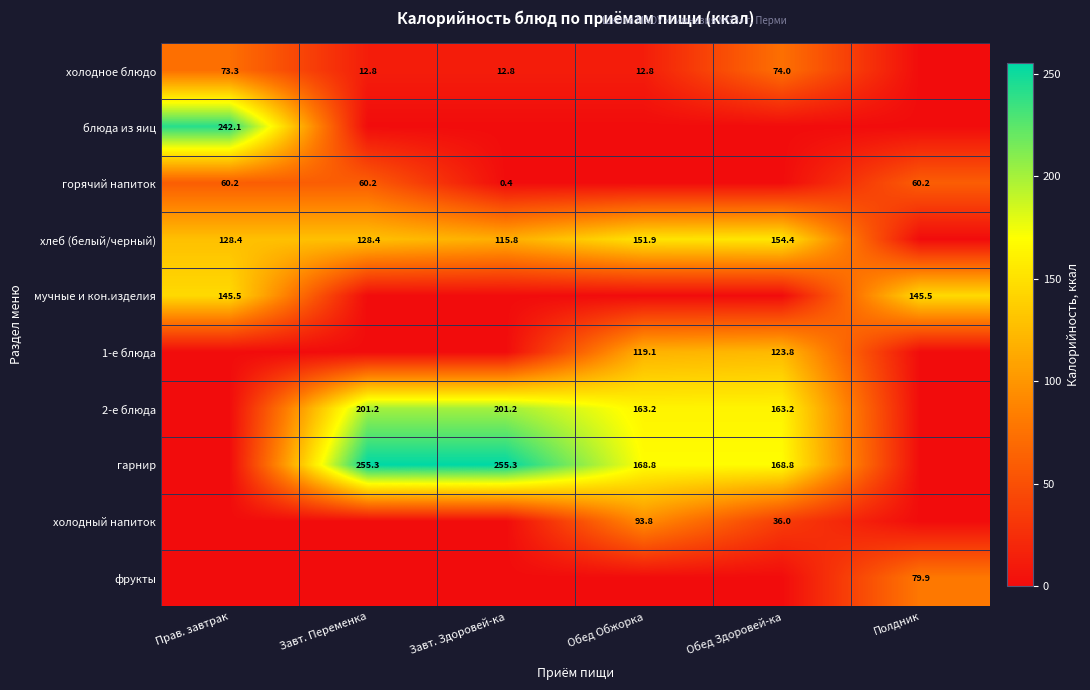

What is the difference between the горячий напиток values at Завт. Переменка and Завт. Здоровей-ка?

59.9